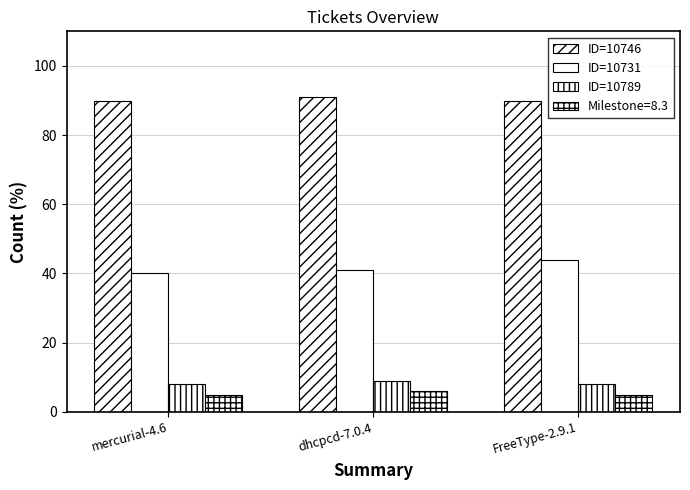

Are the bars grouped side by side (vs. stacked)?

Yes